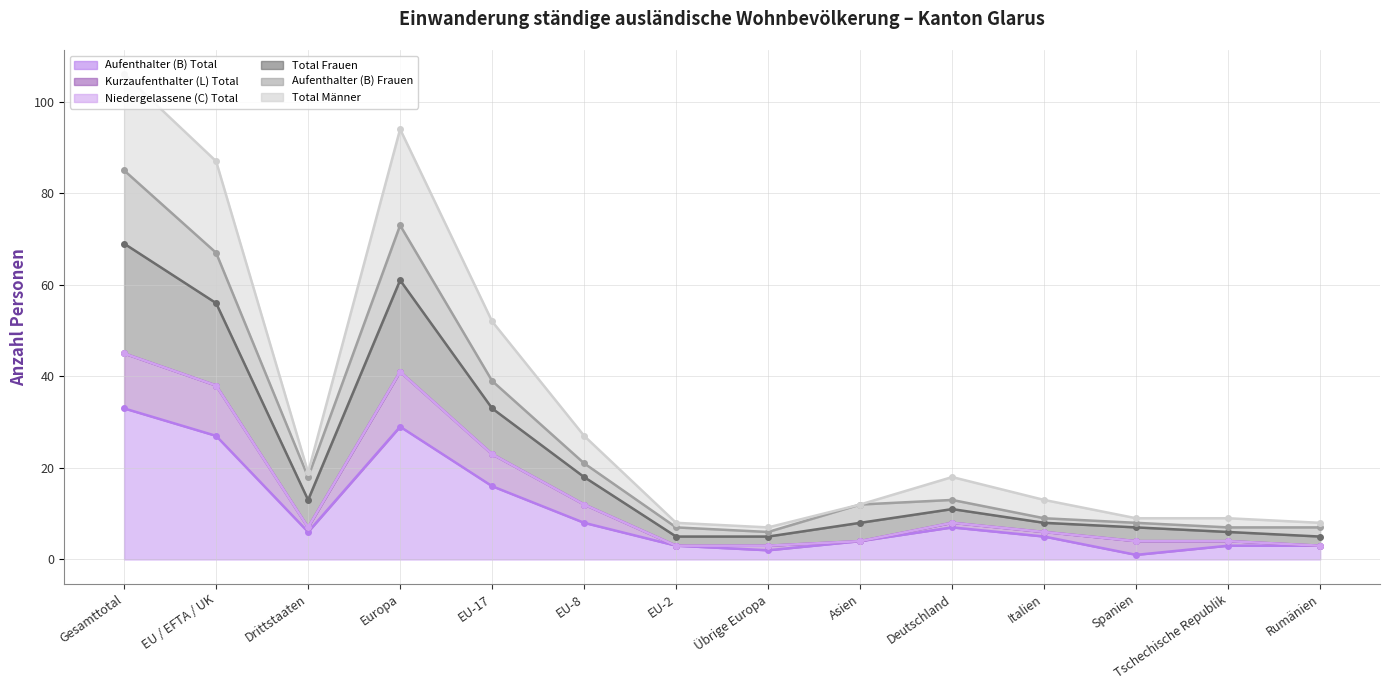

True or false: Aufenthalter (B) Total has a value of 3 at Übrige Europa.

False